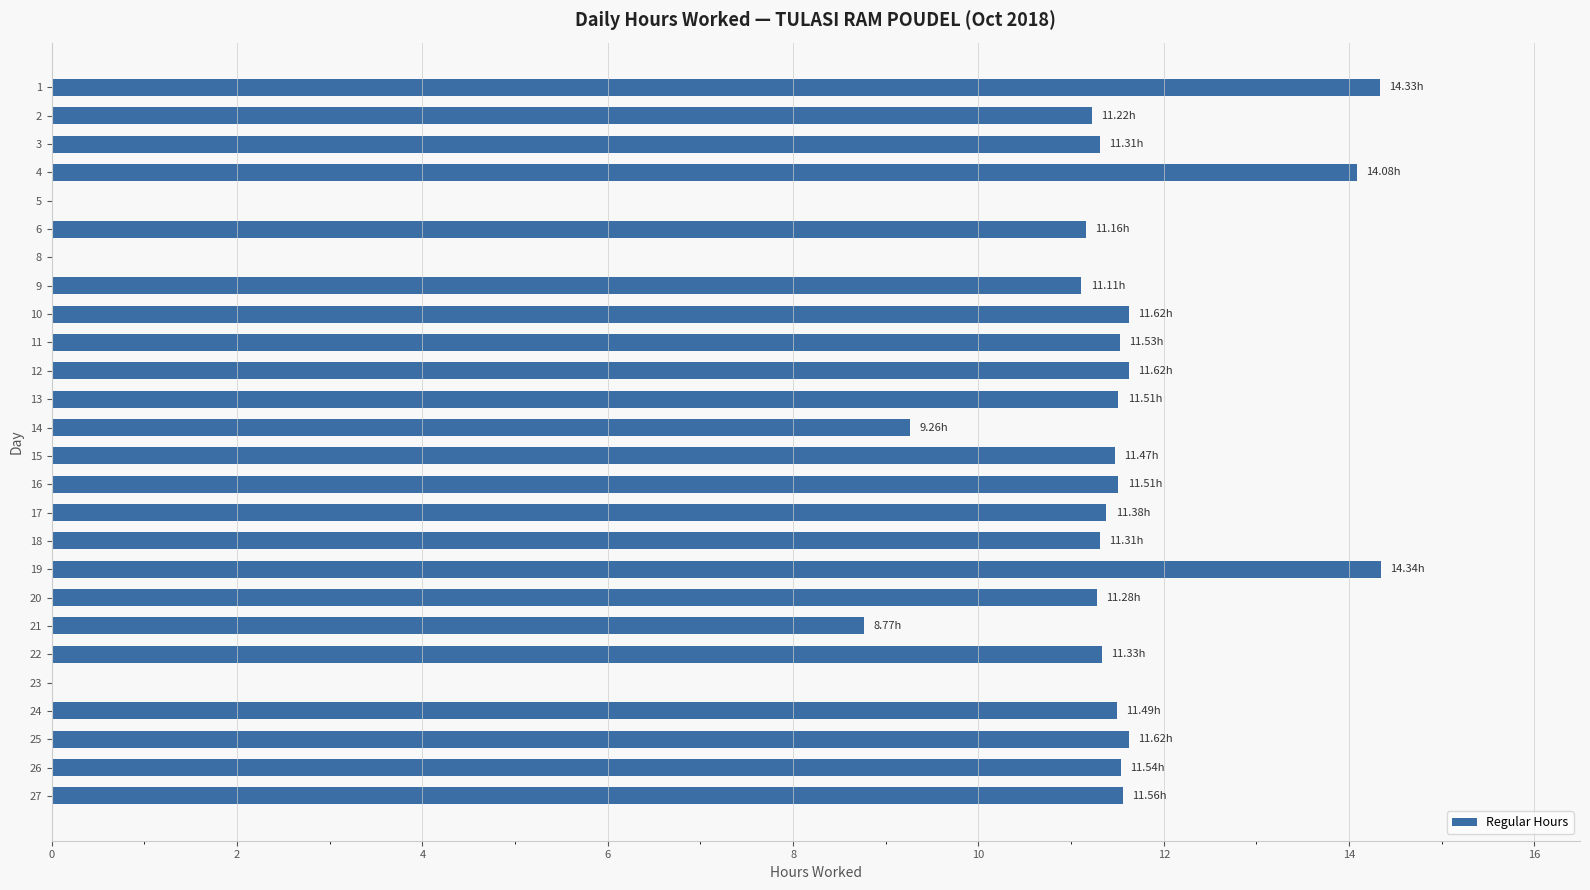

Between 16 and 23, which is larger?

16